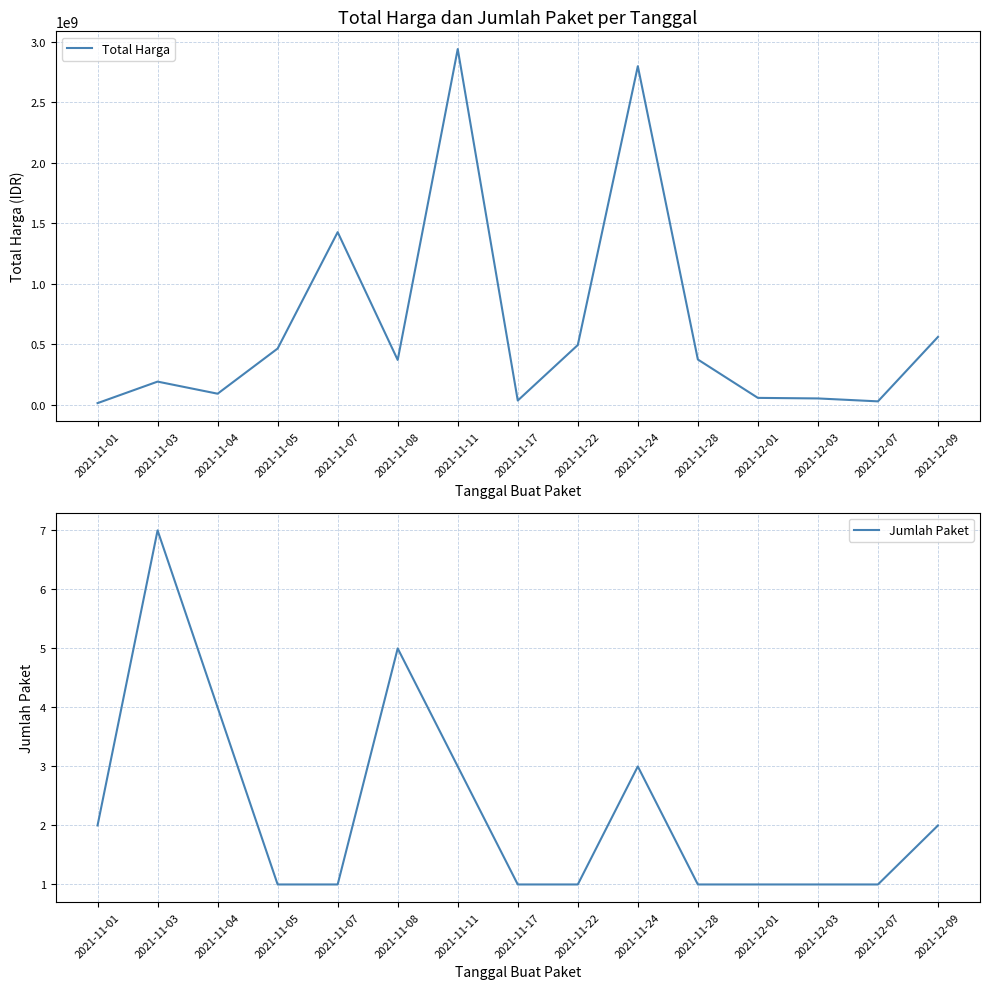

Which has a higher value, 2021-12-03 or 2021-12-07?

2021-12-03